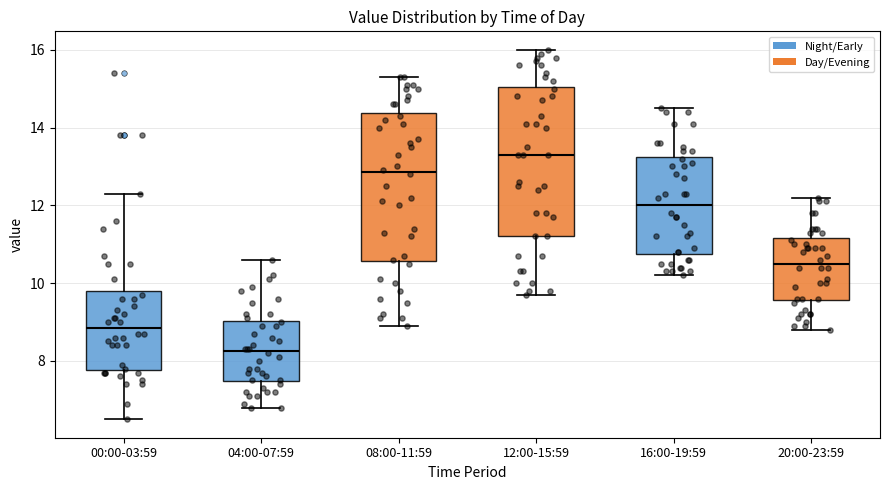

Reading left to right, transcribe this box plot: for each box, give where its median line is, the range the box spans, and where its two whiskers end, as read against the y-axis. The values are not printed on the chart, so give them approximately, as read against the axis.

00:00-03:59: median 8.8, box 7.8 to 9.8, whiskers 6.6 to 12.4
04:00-07:59: median 8.2, box 7.4 to 9.0, whiskers 6.8 to 10.6
08:00-11:59: median 12.8, box 10.6 to 14.4, whiskers 9.0 to 15.4
12:00-15:59: median 13.4, box 11.2 to 15.0, whiskers 9.8 to 16.0
16:00-19:59: median 12.0, box 10.8 to 13.2, whiskers 10.2 to 14.6
20:00-23:59: median 10.6, box 9.6 to 11.2, whiskers 8.8 to 12.2